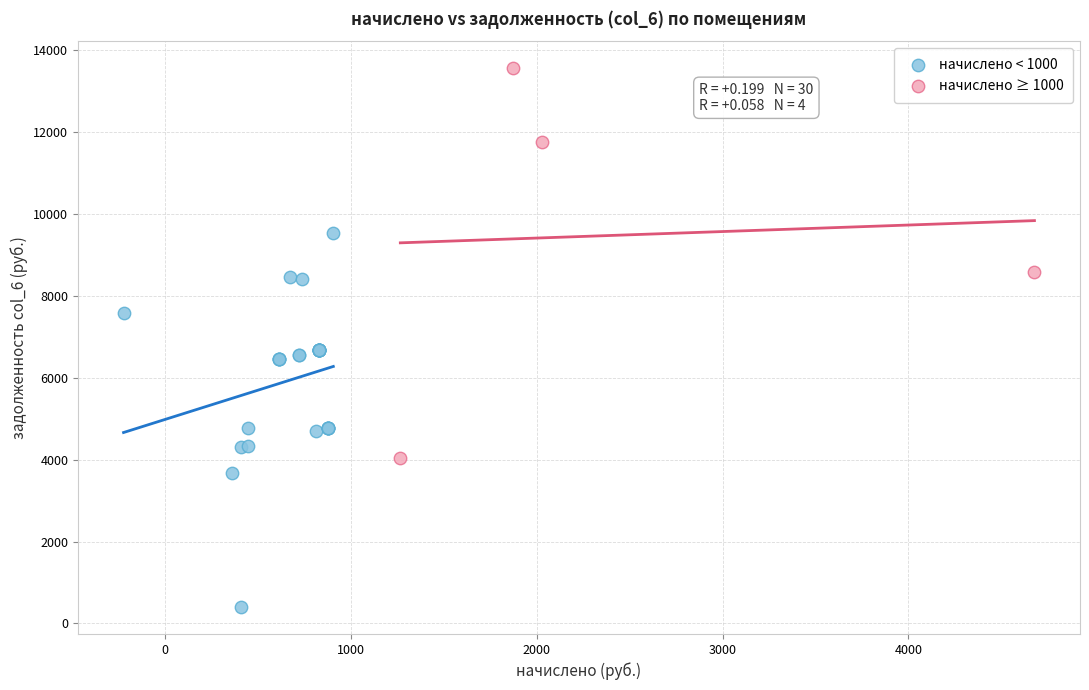

Which series contains the highest Y value?

начислено ≥ 1000